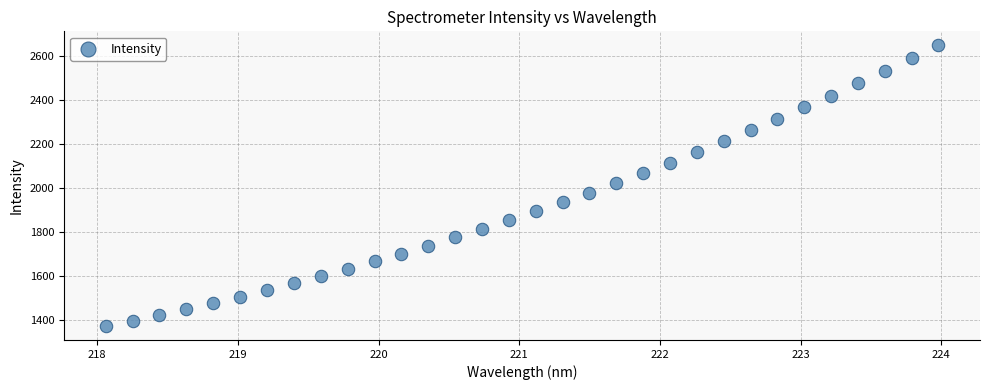

What is the range of Y values (max minus min)?

1275.0